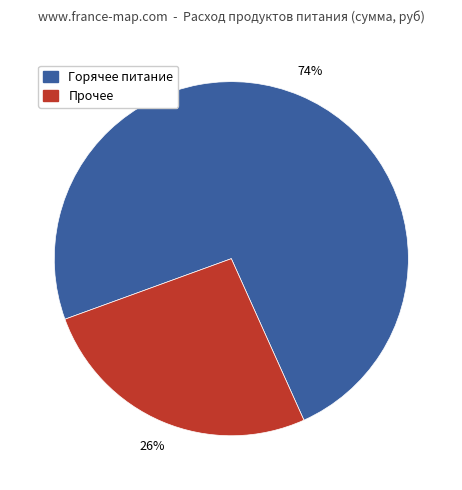

Is there a majority slice in this chart?

Yes